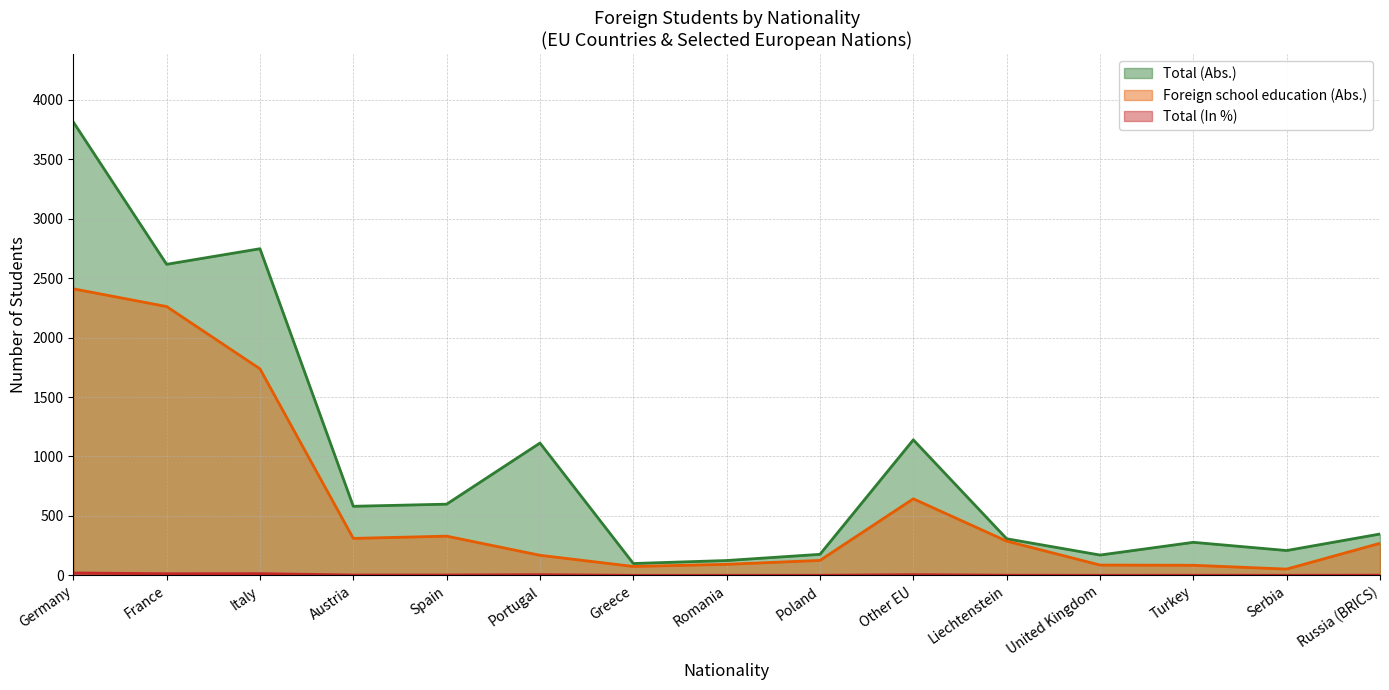

Which series has the largest range (max minus min)?

Total (Abs.)